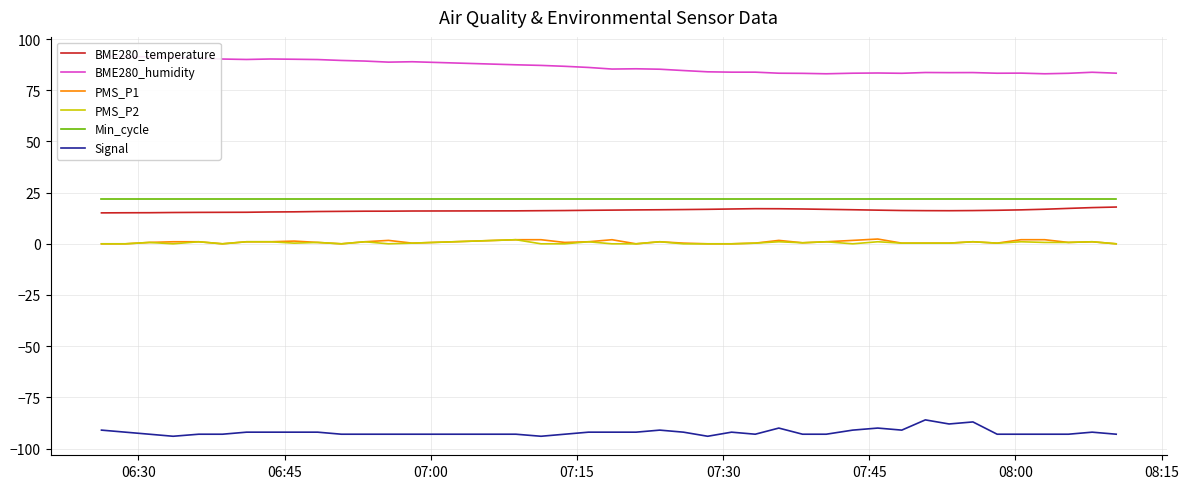

What are all the series names shown in the legend?

BME280_temperature, BME280_humidity, PMS_P1, PMS_P2, Min_cycle, Signal